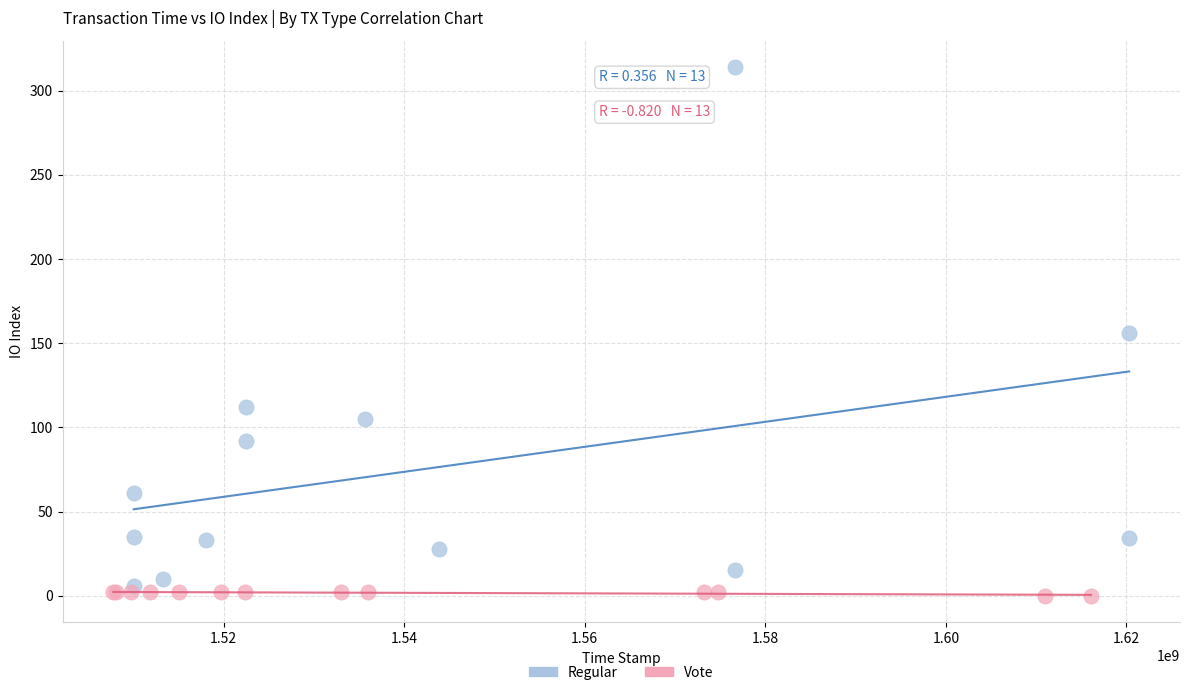

Which series contains the highest Y value?

Regular